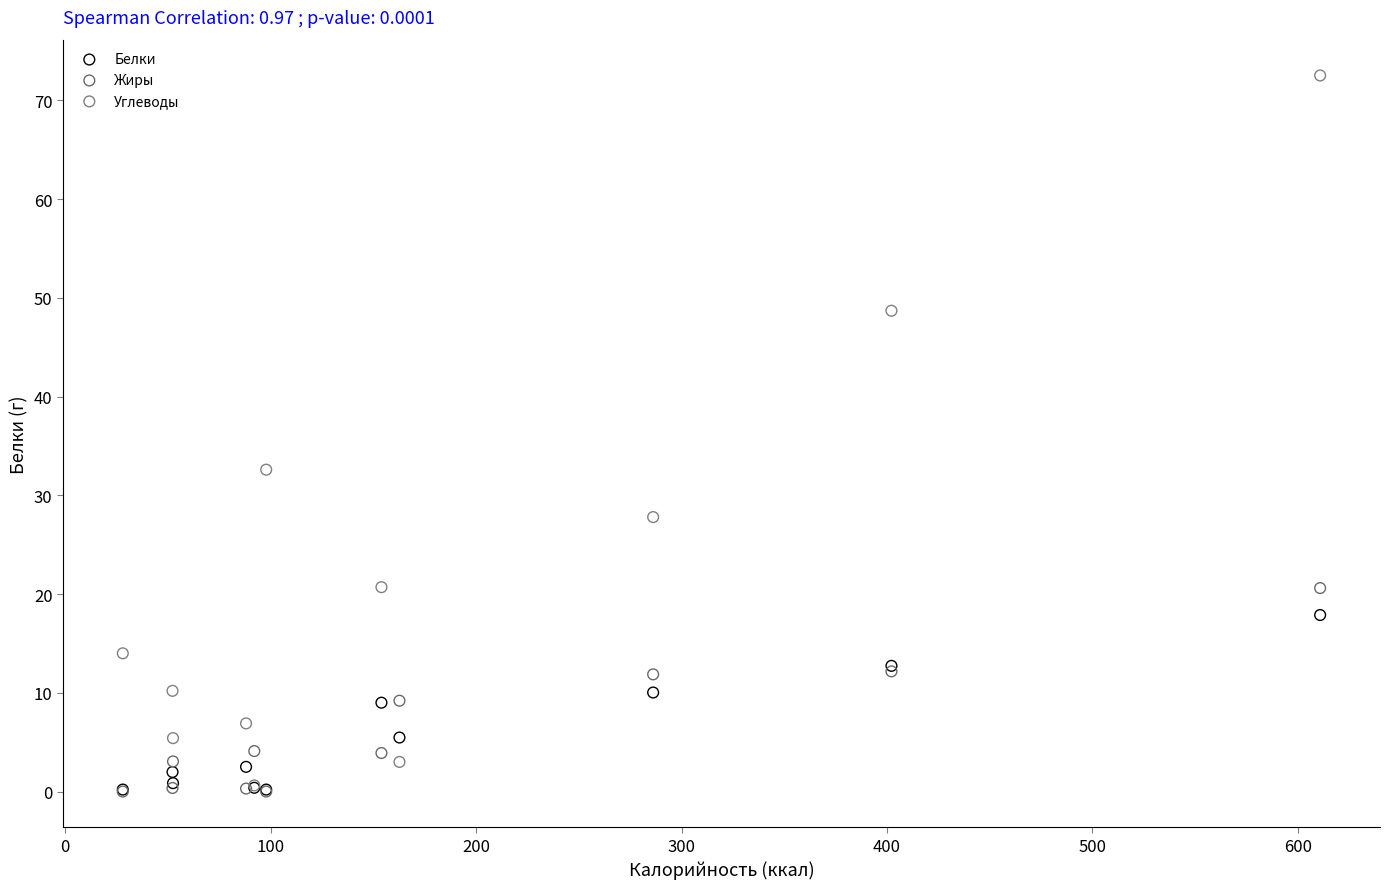

What are all the series names shown in the legend?

Белки, Жиры, Углеводы